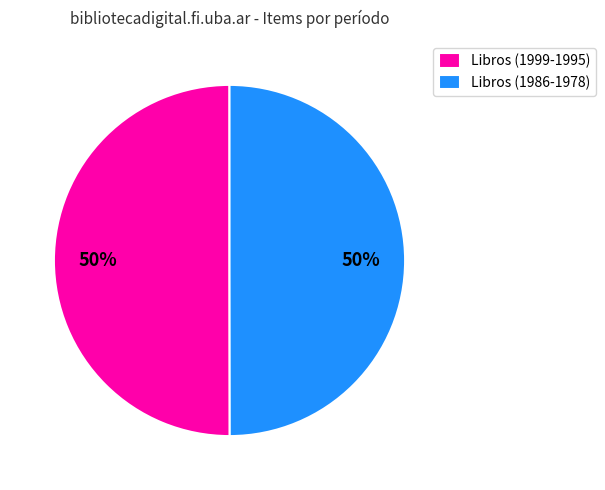

To the nearest percent, what portion does Libros (1999-1995) represent?

50%